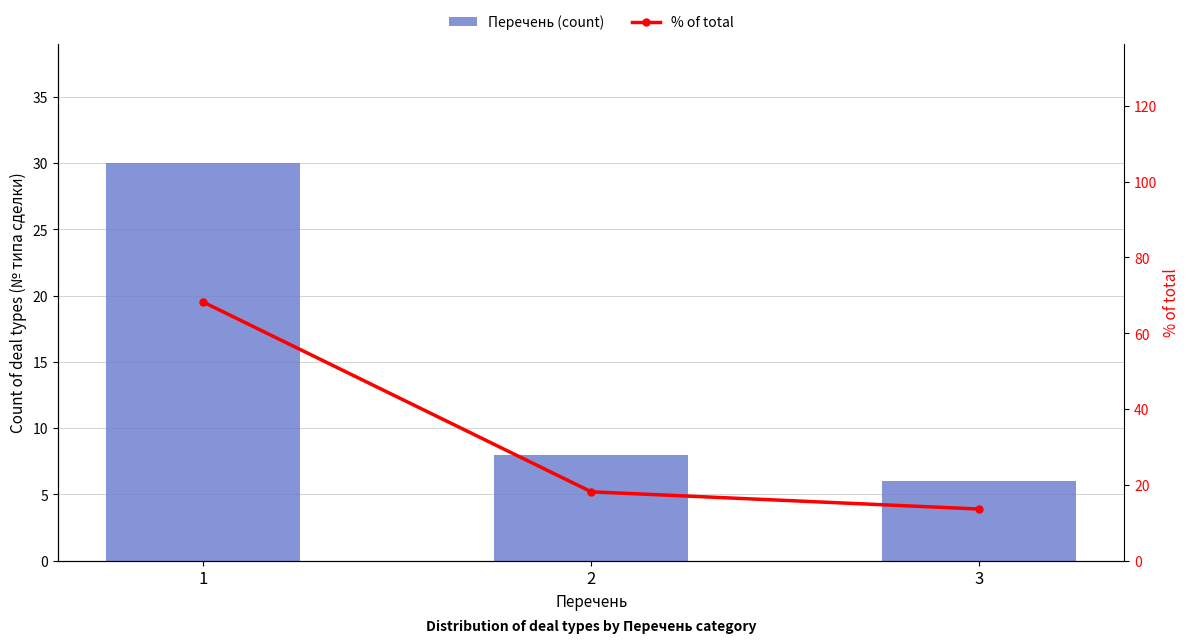

How many groups of bars are there?

3